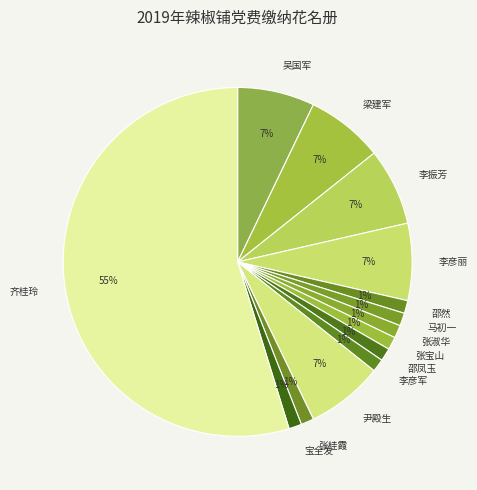

To the nearest percent, what percentage of the pie is 李彦军?

1%